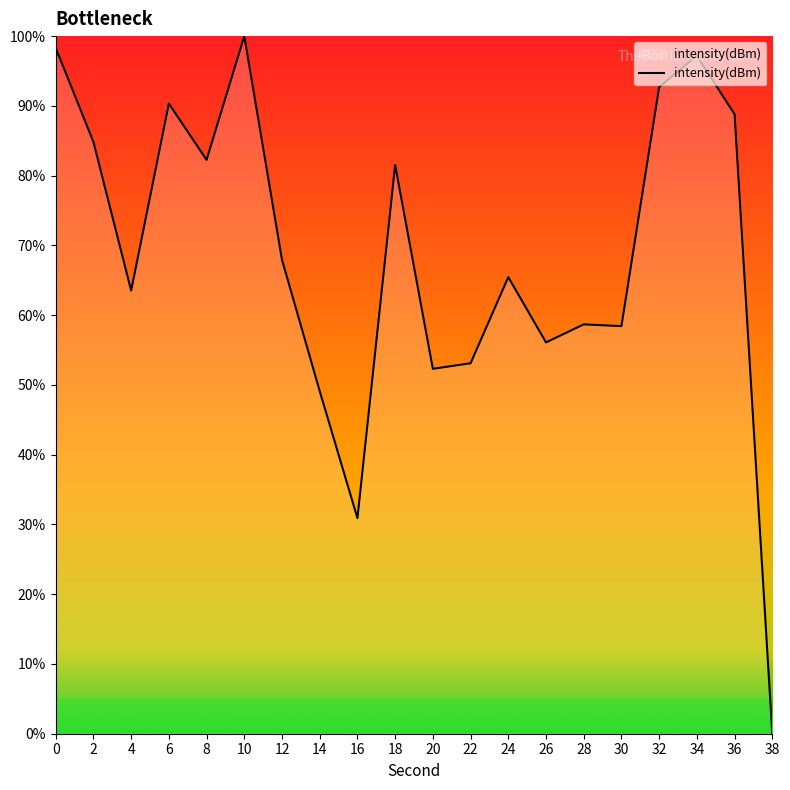

How many positive values are there?

19